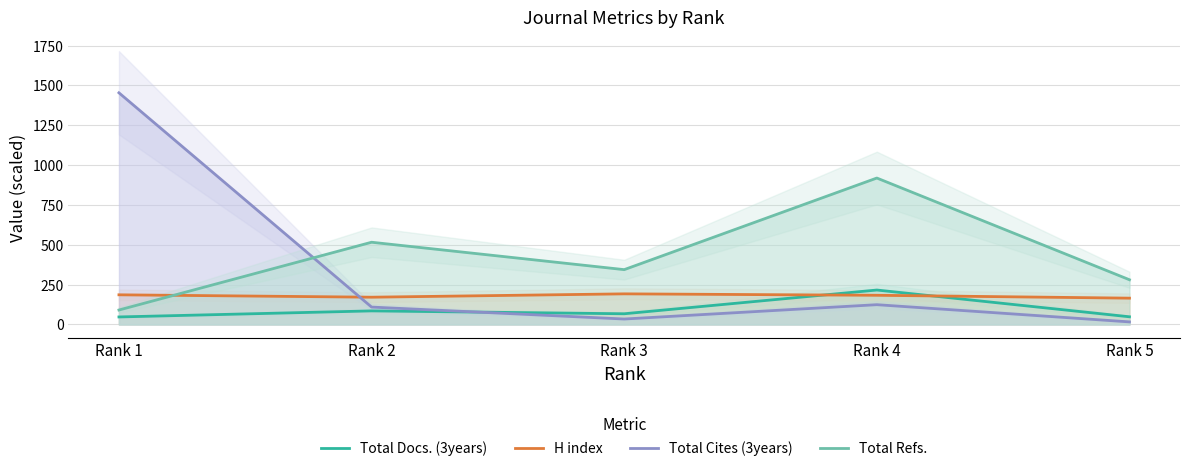

Reading right to left, what are all the values shown in this chart?

Total Docs. (3years): 48.0	216.0	67.0	85.0	47.0
H index: 165.0	183.0	192.0	171.0	186.0
Total Cites (3years): 16.0	124.0	34.0	109.0	1454.0
Total Refs.: 280.5	919.0	344.0	516.0	90.5